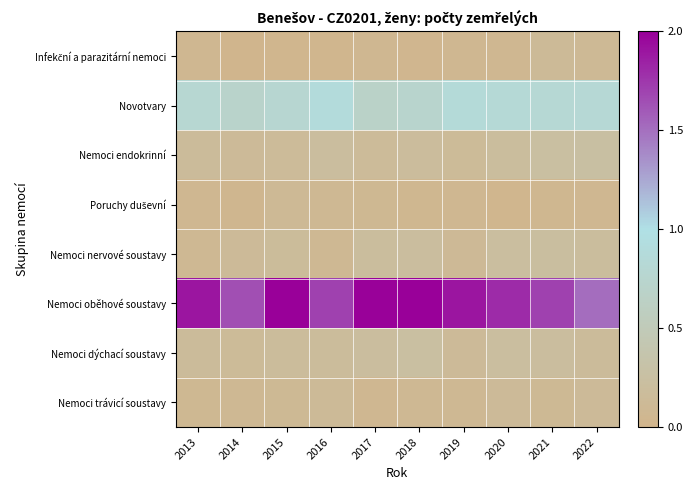

Count the number of categories in the chart.

10